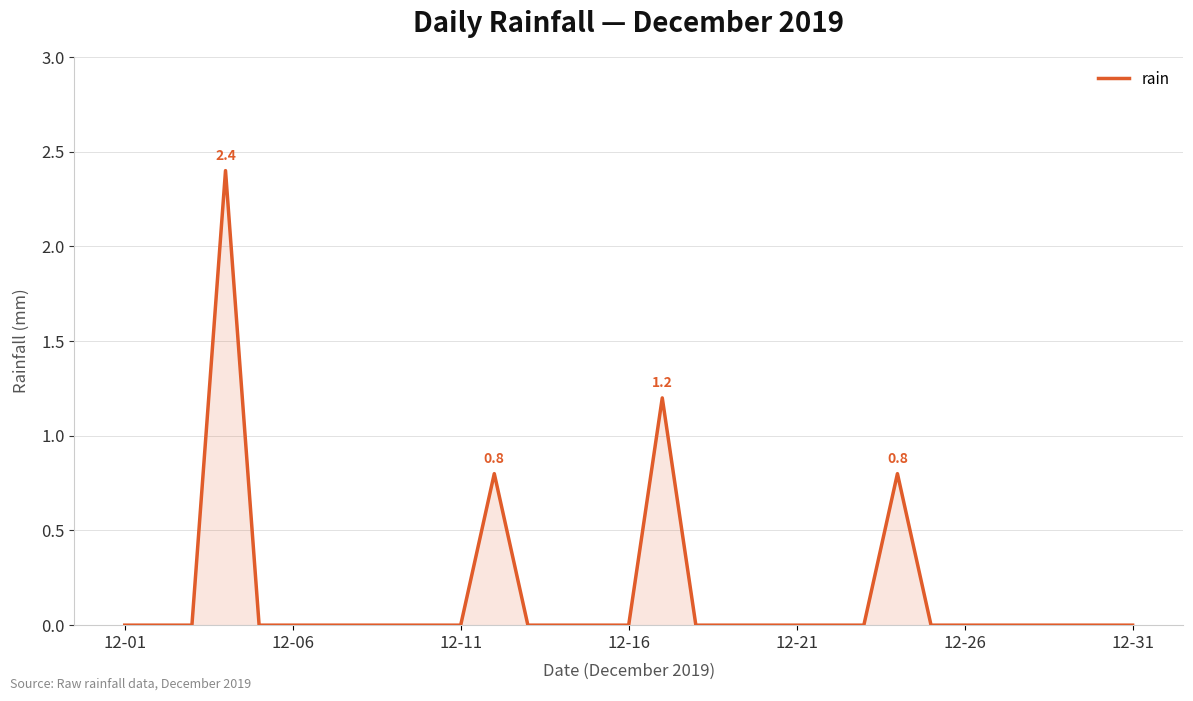

What is the maximum value shown in the chart?

2.4